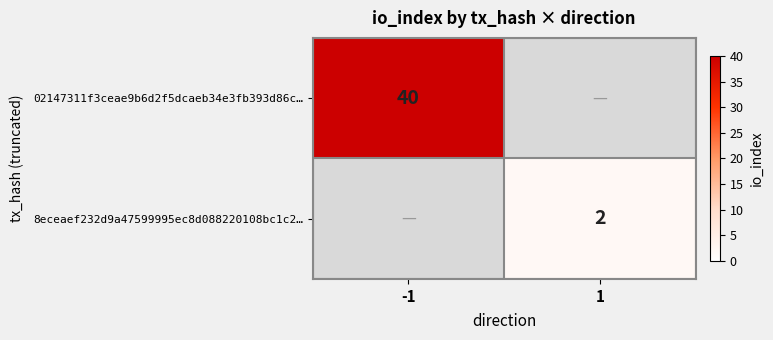

The value of 8eceaef232d9a47599995ec8d088220108bc1c2… at 1 is 3. True or false?

False